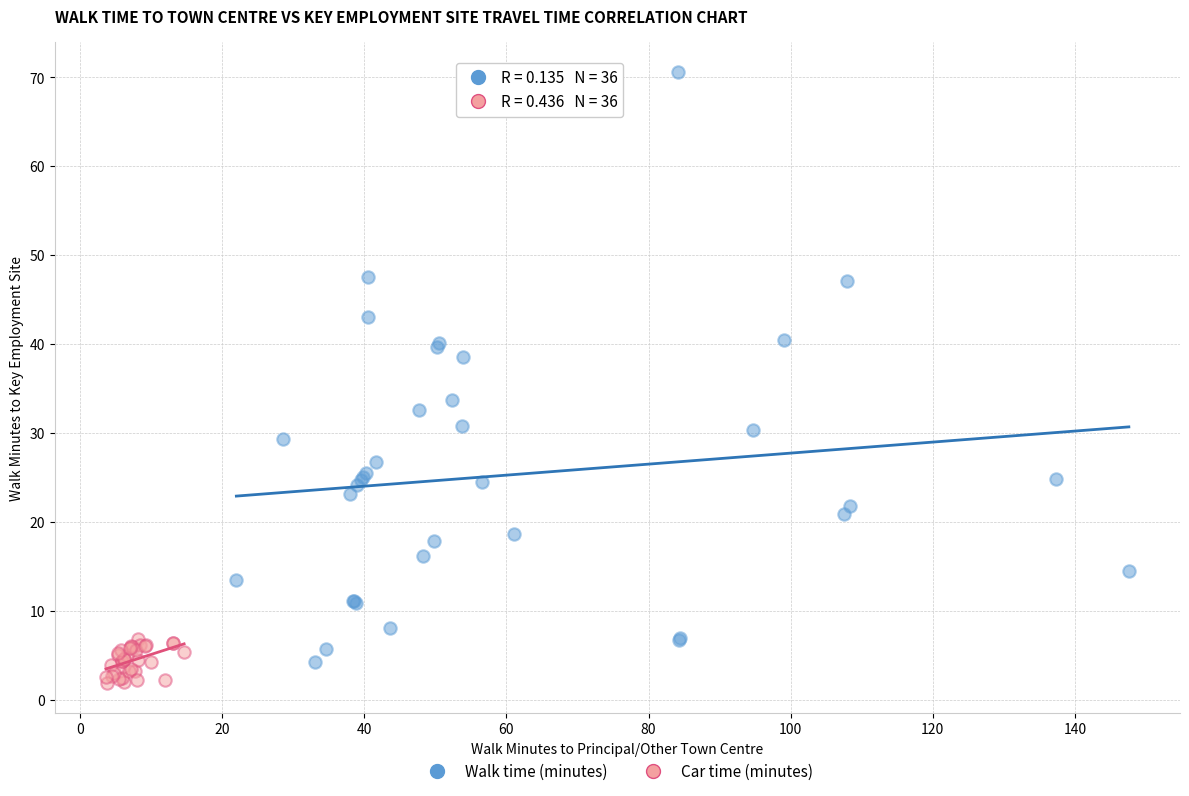

Which series contains the highest Y value?

Walk time (minutes)